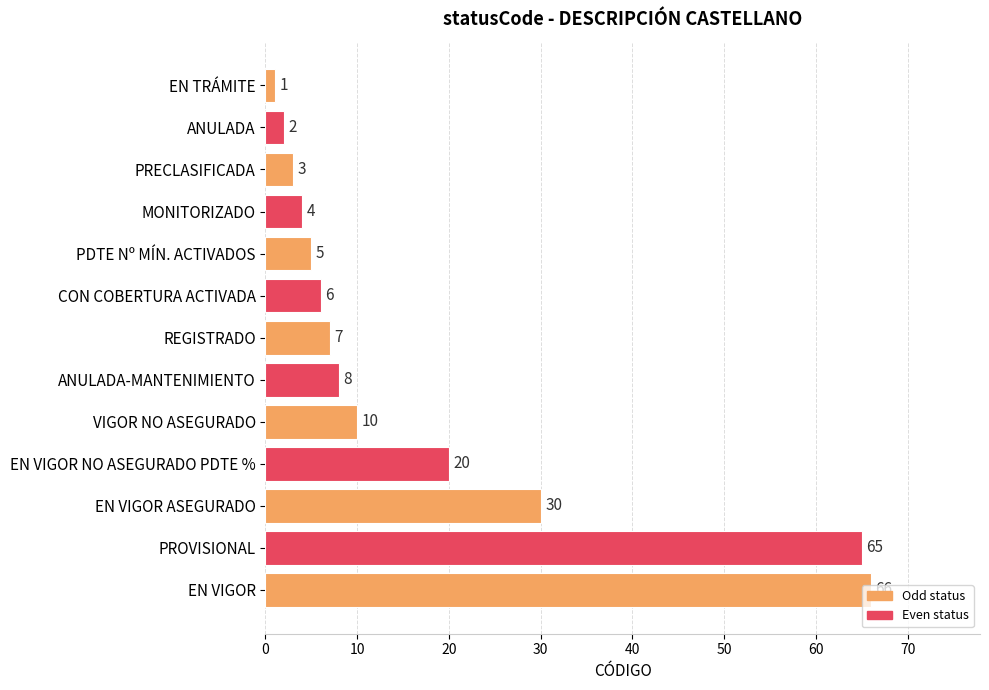

List the labels in order of value, largest first.

EN VIGOR, PROVISIONAL, EN VIGOR ASEGURADO, EN VIGOR NO ASEGURADO PDTE %, VIGOR NO ASEGURADO, ANULADA-MANTENIMIENTO, REGISTRADO, CON COBERTURA ACTIVADA, PDTE Nº MÍN. ACTIVADOS, MONITORIZADO, PRECLASIFICADA, ANULADA, EN TRÁMITE